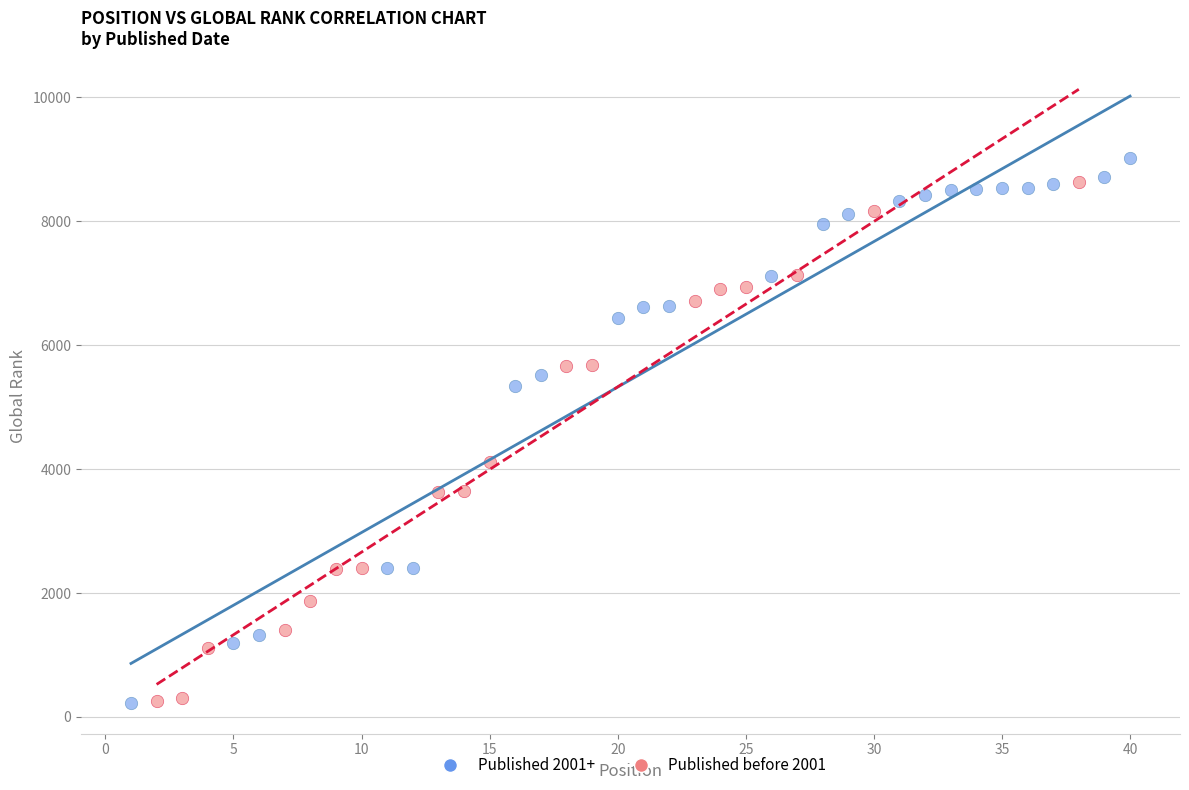

What are all the series names shown in the legend?

Published 2001+, Published before 2001